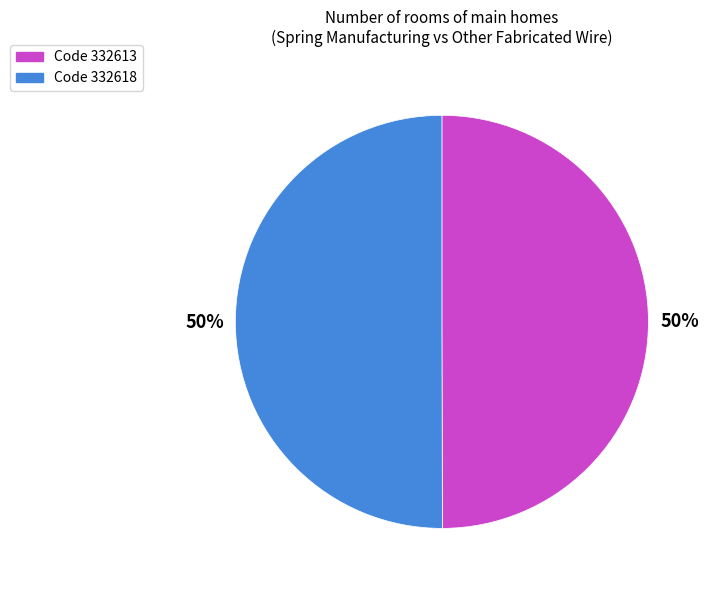

Is the sum of Code 332613 and Code 332618 greater than half?

Yes